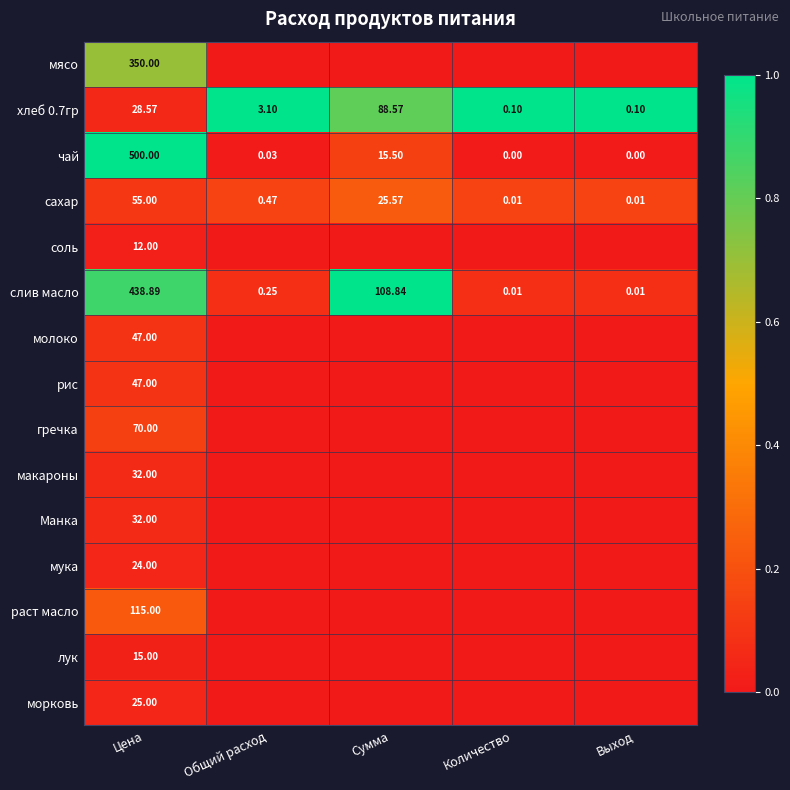

Is the value of морковь at Цена greater than the value of хлеб 0.7гр at Количество?

Yes